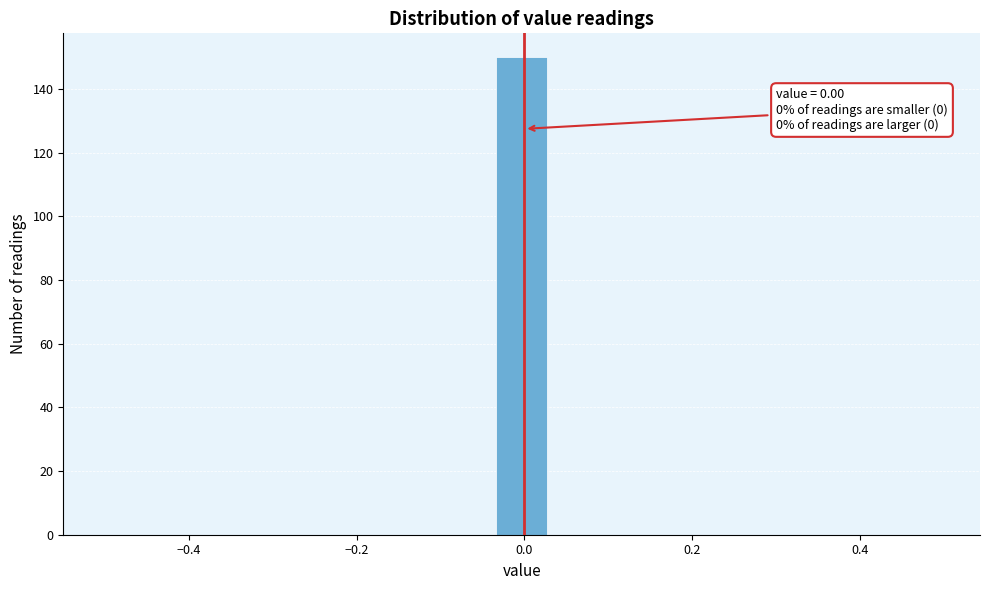

Read against the x-axis, roughly where is the centre of the tallest bar?

0.00